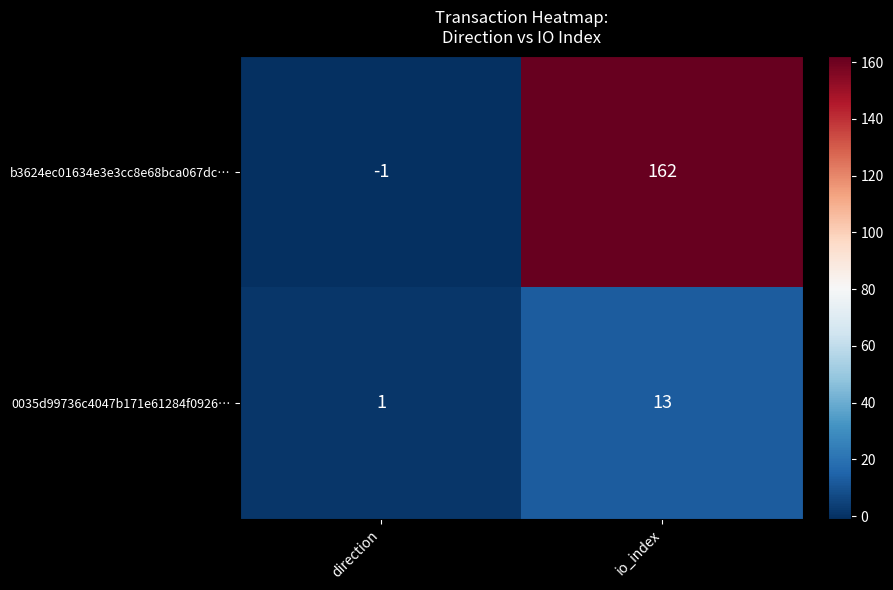

At how many categories does at least one series exceed 27?

1